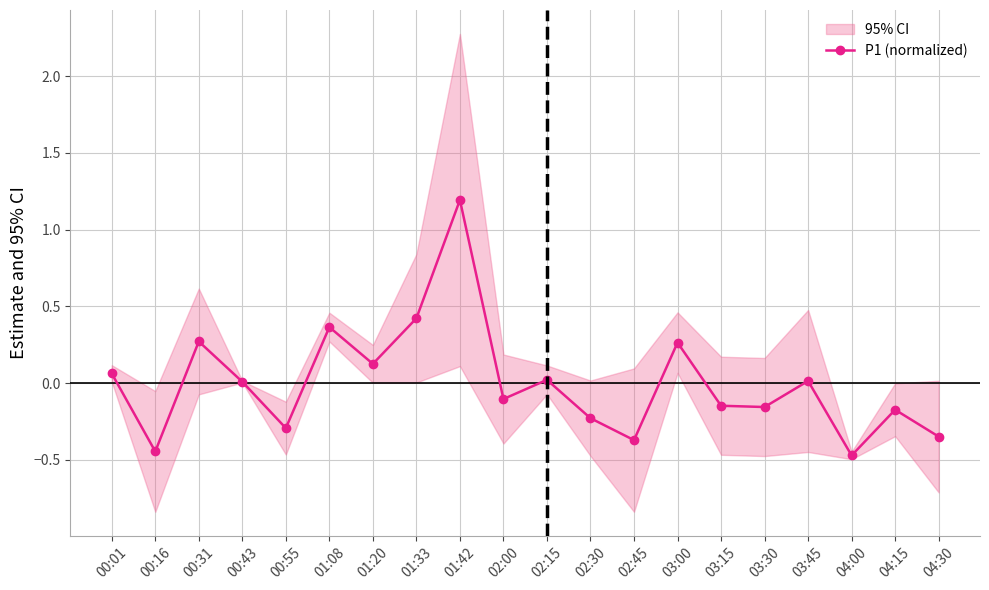

How many points are lower than both their immediate neighbors (excluding endpoints)?

7